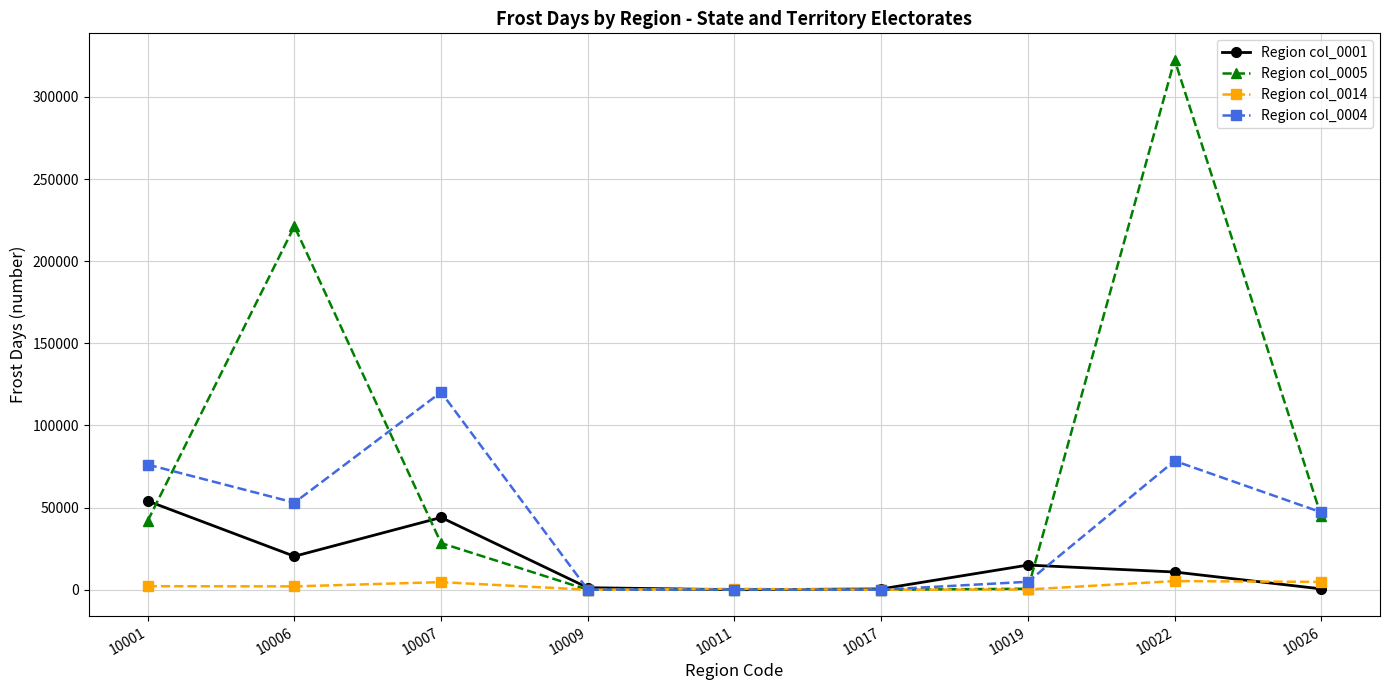

Rank the series by their average value, from highest to lowest.

Region col_0005, Region col_0004, Region col_0001, Region col_0014